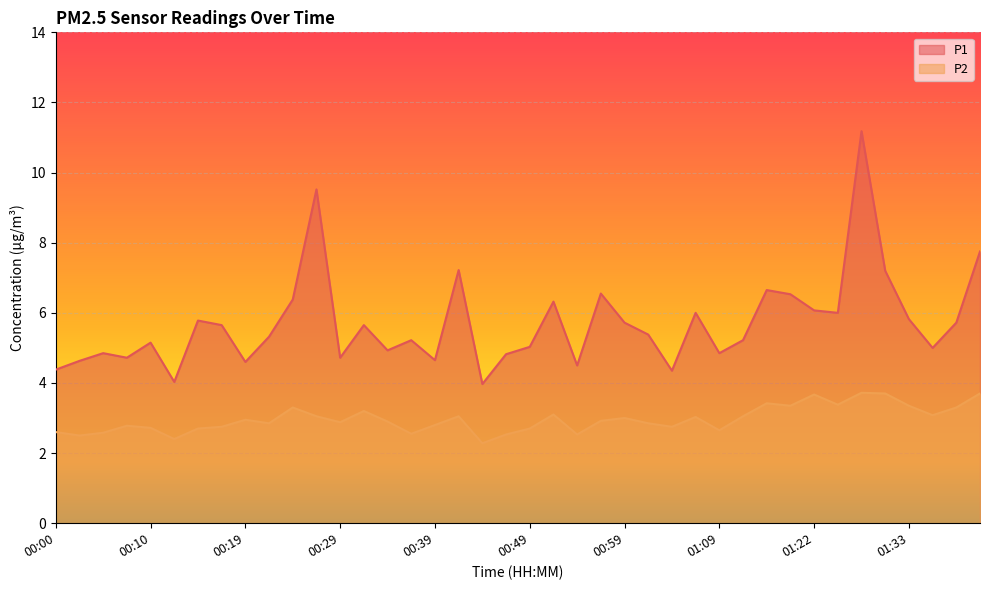

True or false: P2 has a value of 3.3 at 01:38.

True